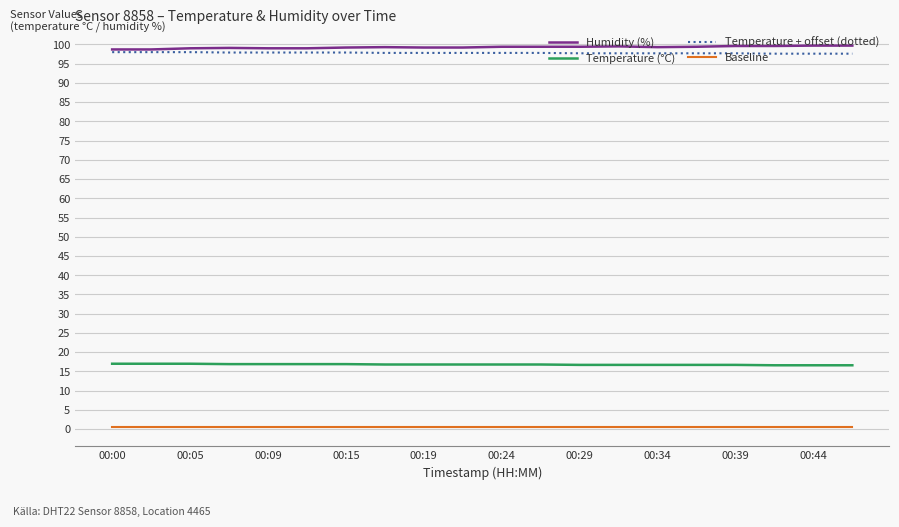

True or false: Temperature (°C) and Humidity (%) intersect in this chart.

False